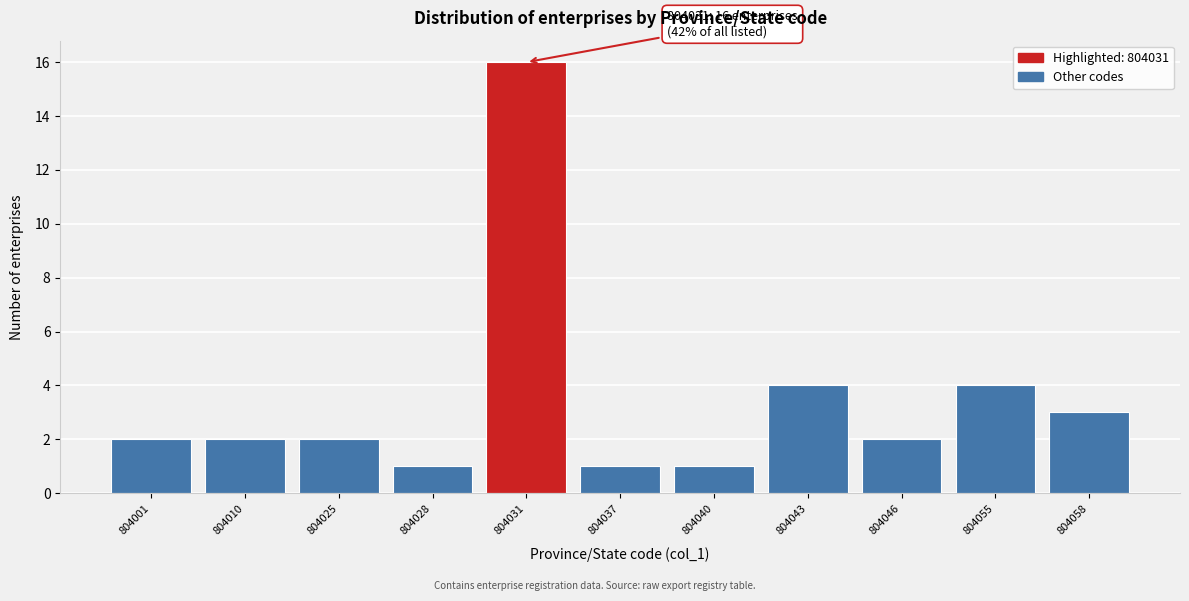

Reading left to right, what are all the values shown in this chart?

804001=2	804010=2	804025=2	804028=1	804031=16	804037=1	804040=1	804043=4	804046=2	804055=4	804058=3